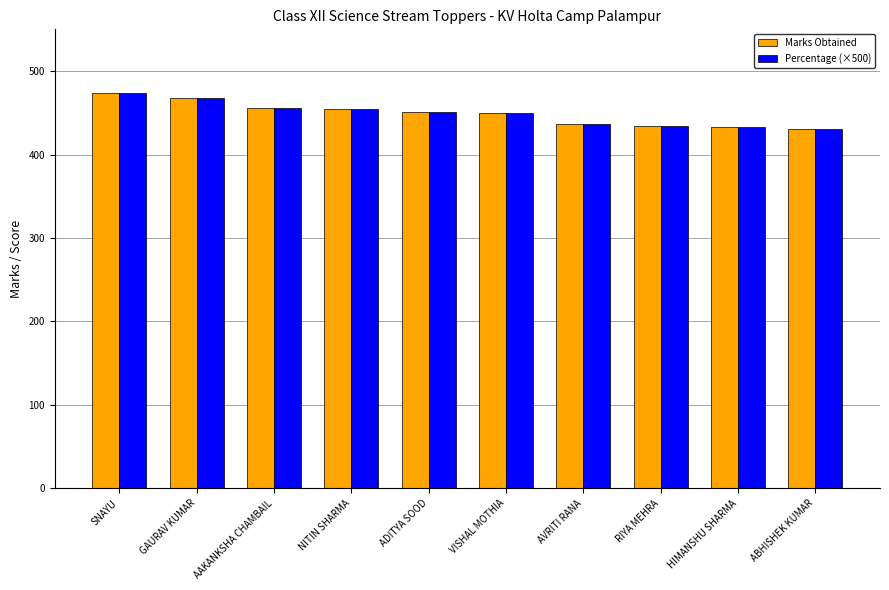

What is the sum of all Marks Obtained values?

4488